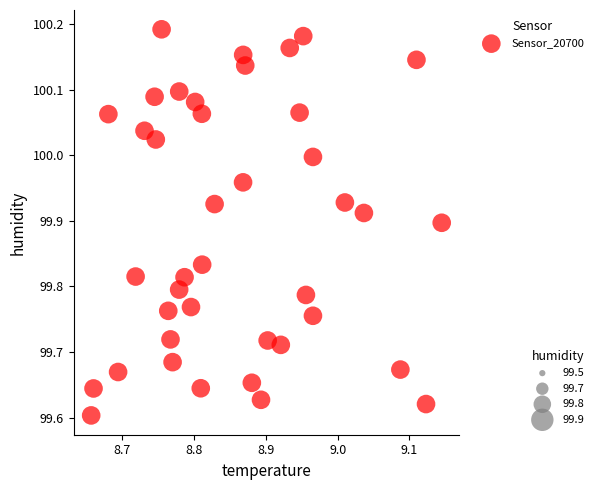

What is the range of Y values (max minus min)?

0.6